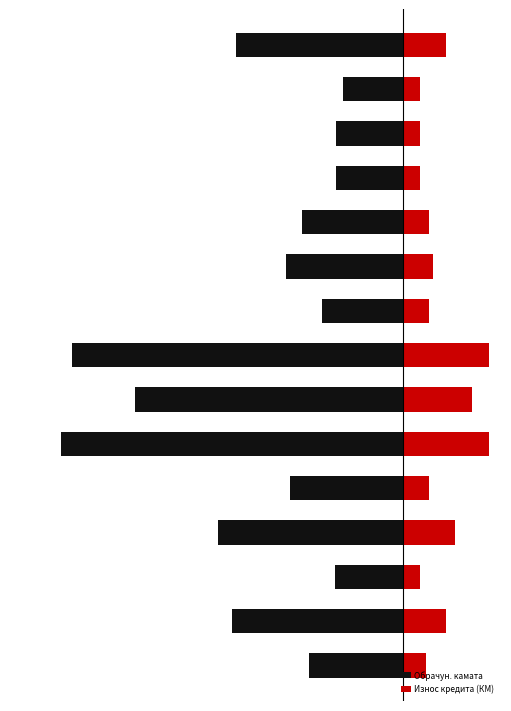

Are the bars grouped side by side (vs. stacked)?

Yes